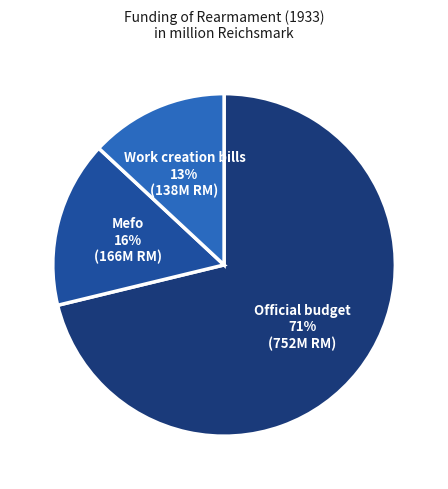

To the nearest percent, what is the difference between the largest and smallest slice percentages?

58%